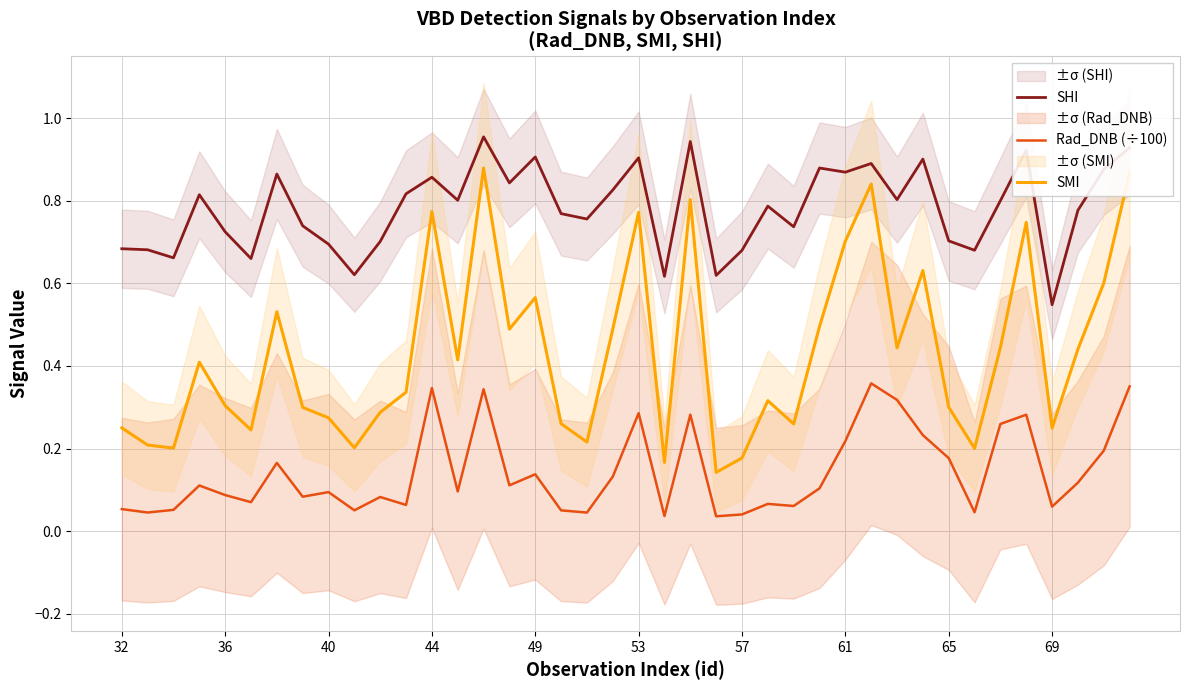

What is the spread (max minus min) of values at 17?

0.7